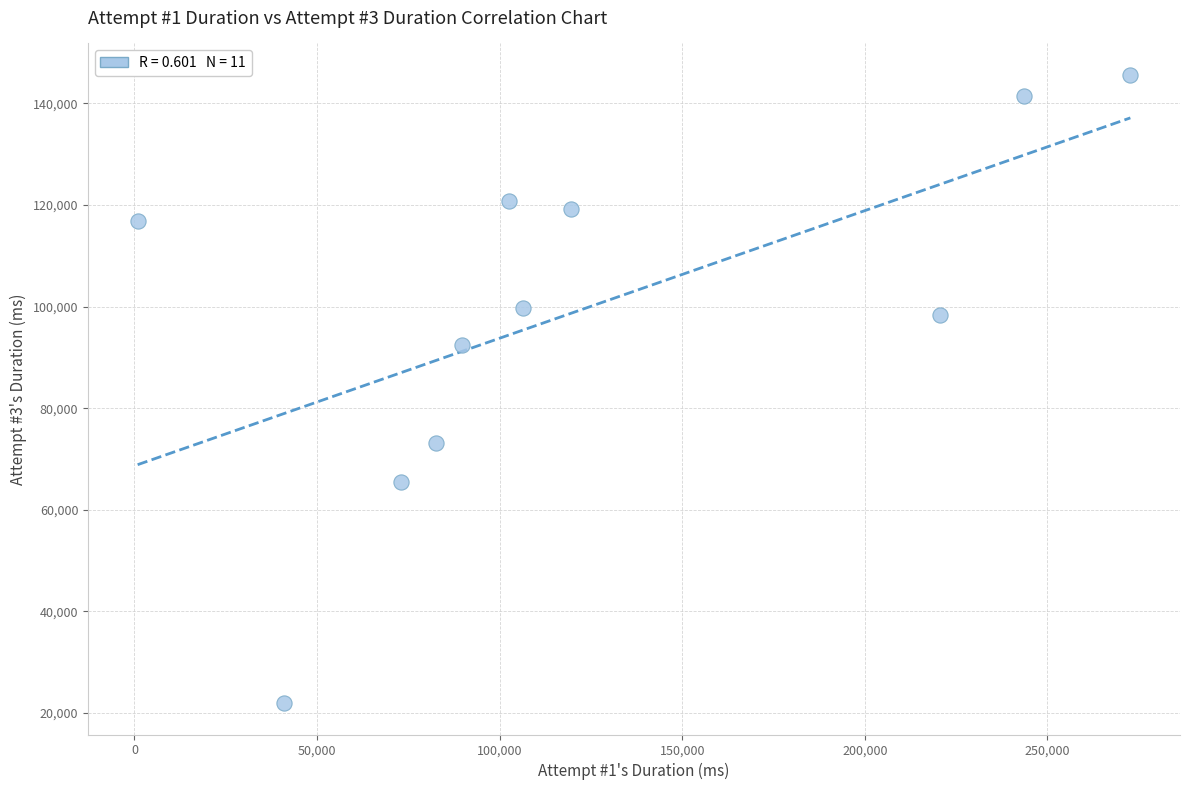

What is the average Y value?

99551